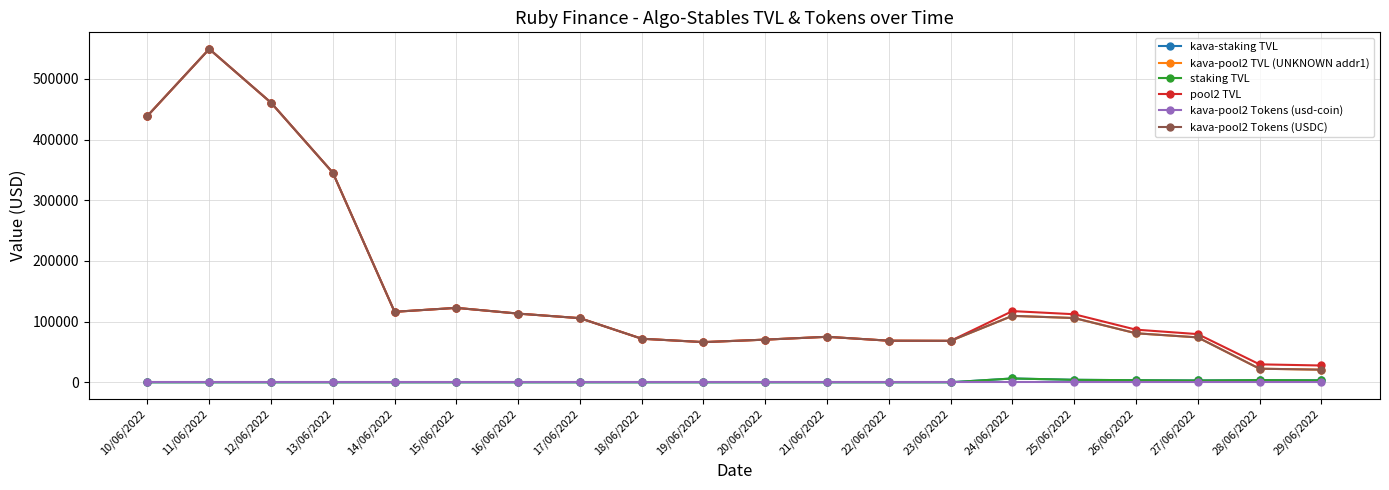

Does the chart have visible grid lines?

Yes